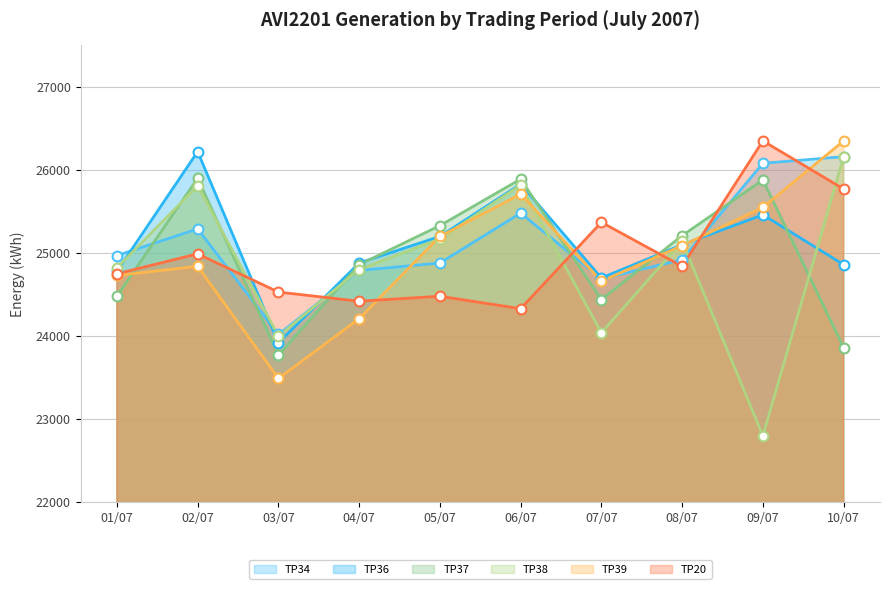

What is the total value across all series at 05/07?

150260